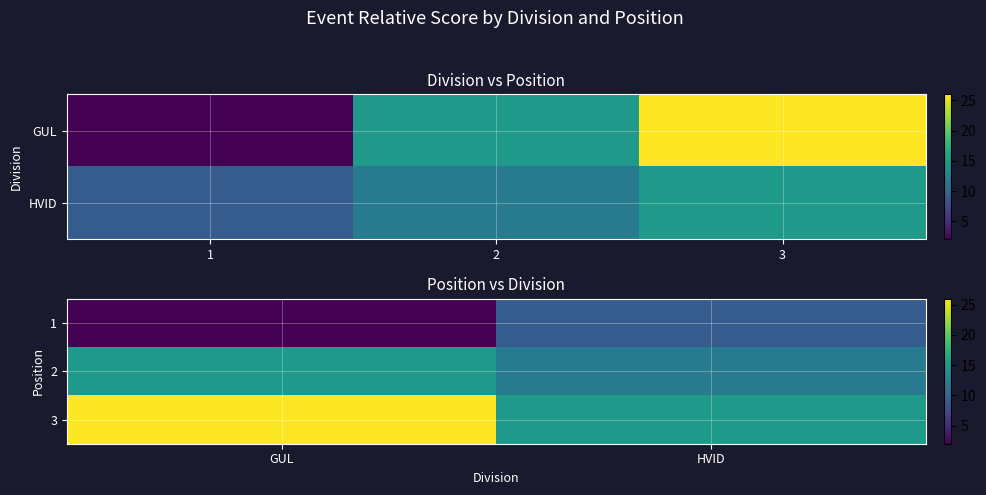

At how many categories does at least one series exceed 10?

2